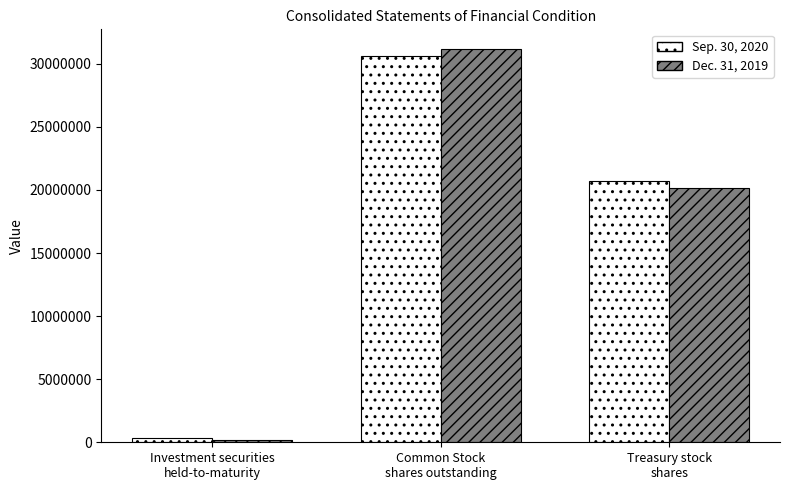

At which category is the sum across all series the highest?

Common Stock
shares outstanding